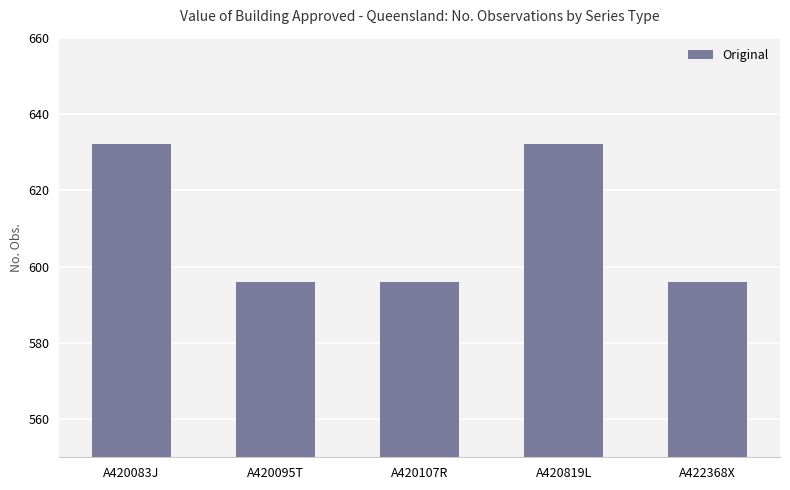

What is the ratio of the value at A420107R to the value at A420083J?

0.9